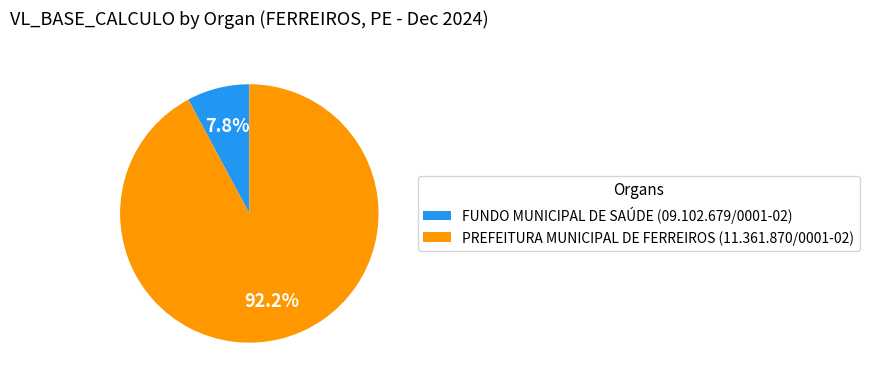

What is the smallest slice in the pie chart?

FUNDO MUNICIPAL DE SAÚDE (09.102.679/0001-02)